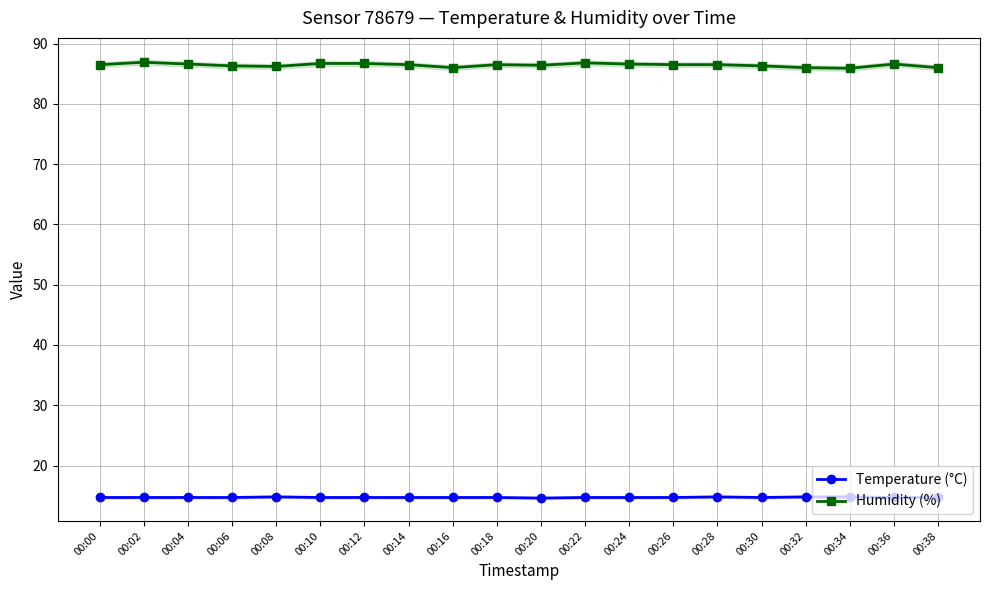

What is the total value across all series at 00:12?

101.4